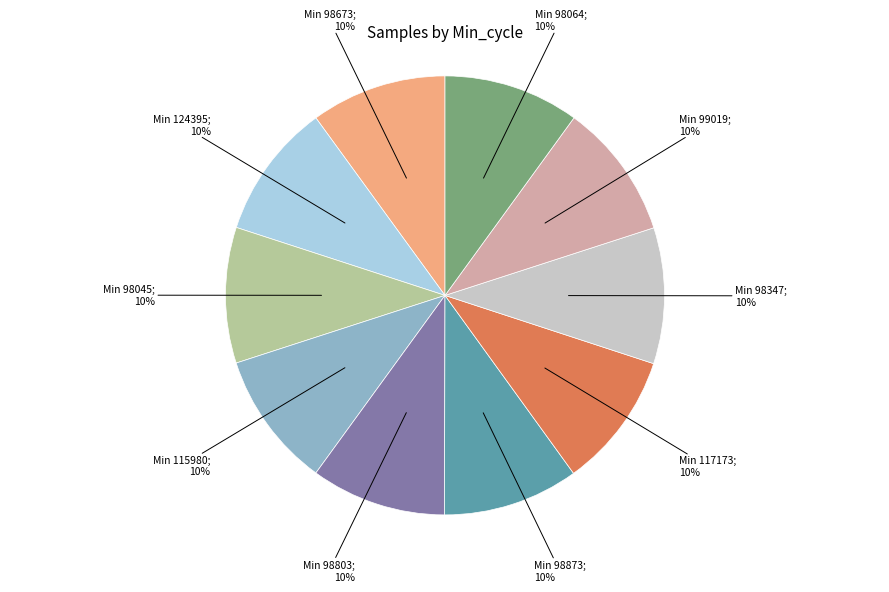

Is there a majority slice in this chart?

No